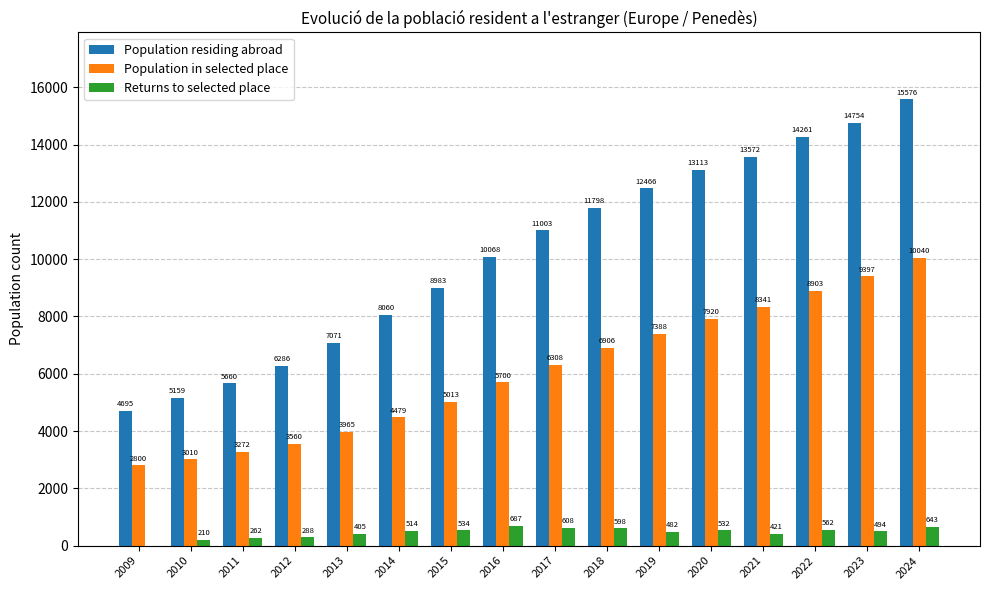

What is the average value of the Population residing abroad series?

10158